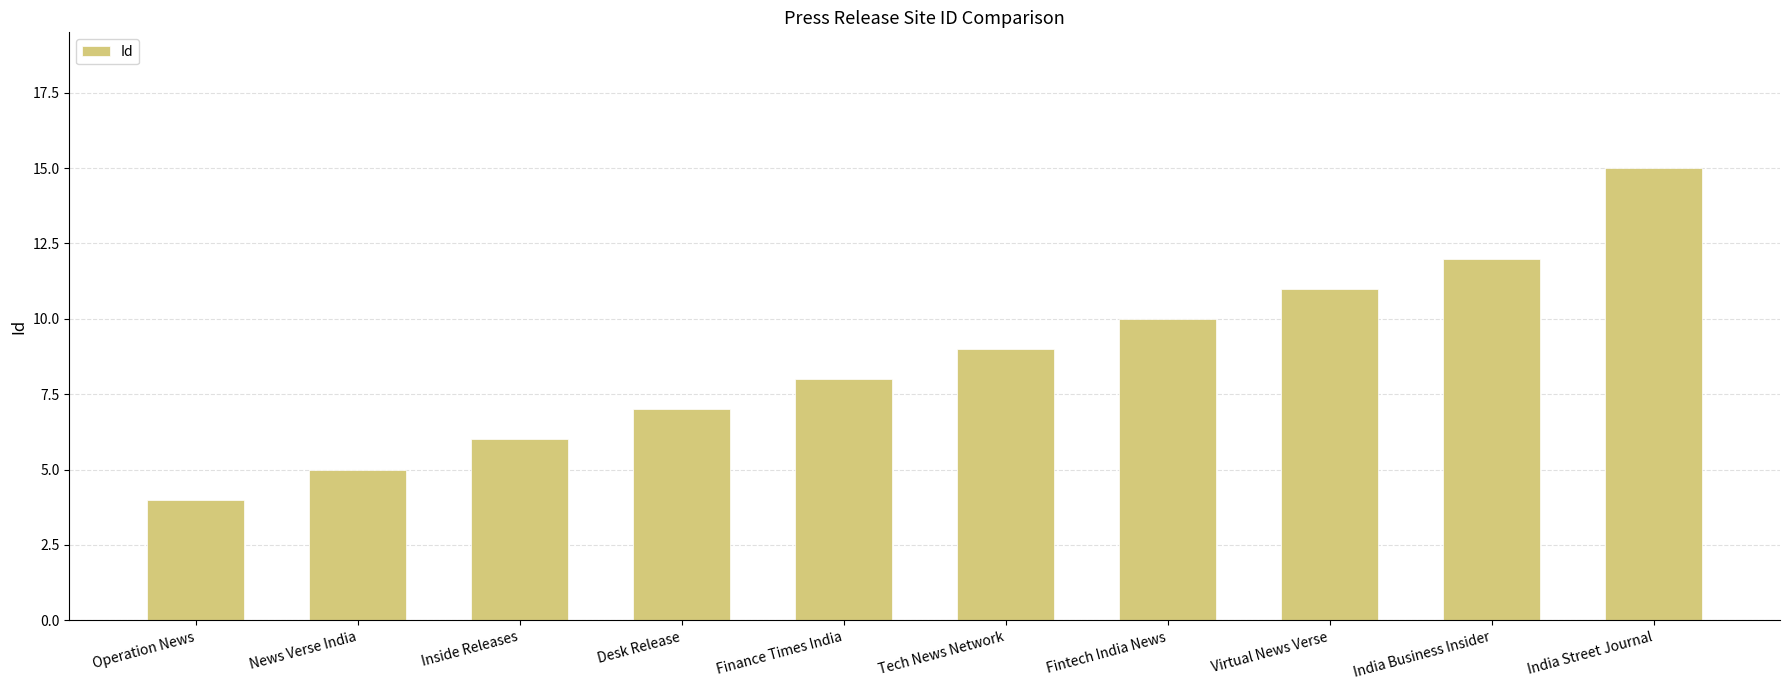

Which category has the highest value across all series?

India Street Journal